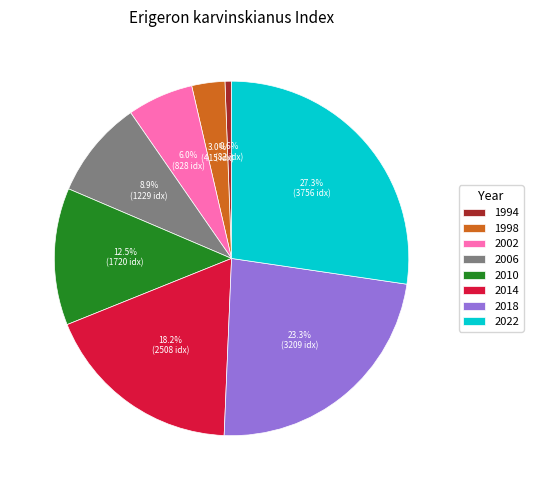

Is the sum of 2018 and 2014 greater than half?

No